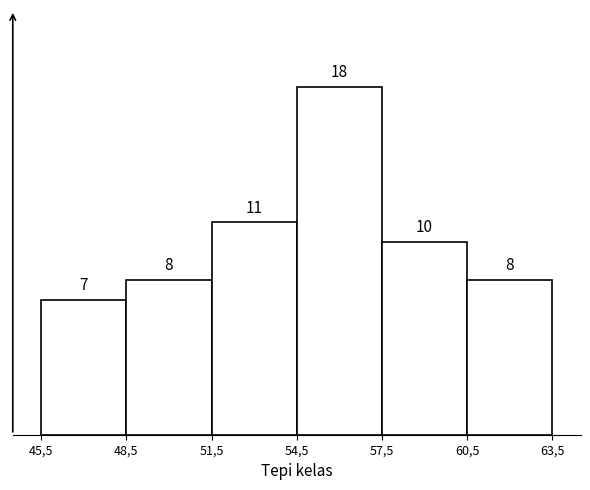

Reading right to left, what are all the values shown in this chart?

60,5=8	57,5=10	54,5=18	51,5=11	48,5=8	45,5=7